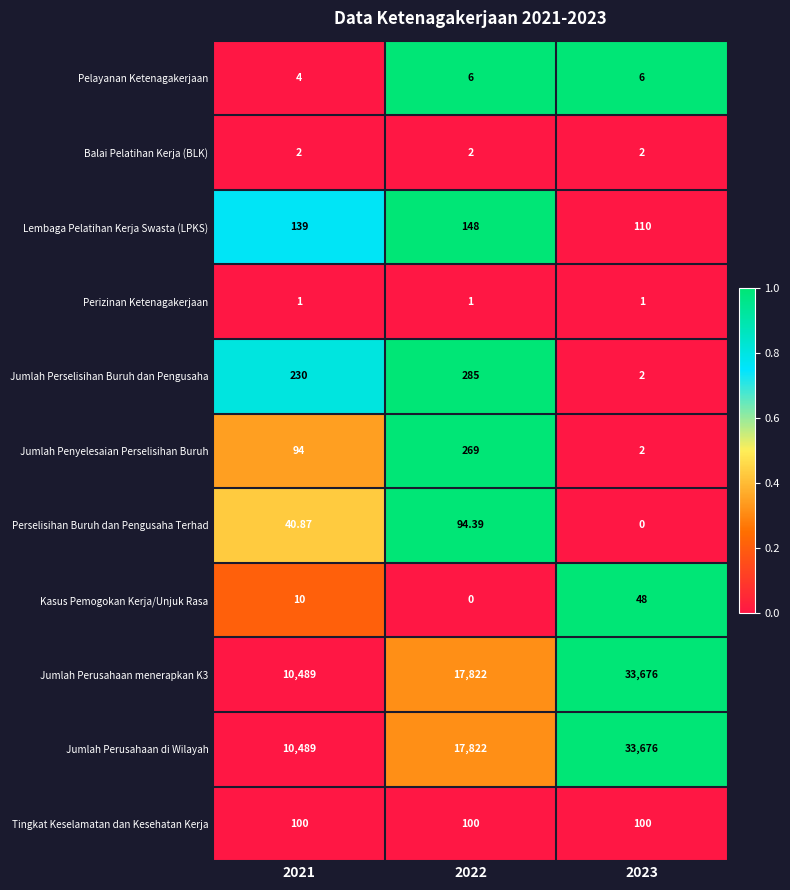

At how many categories does at least one series exceed 0?

3